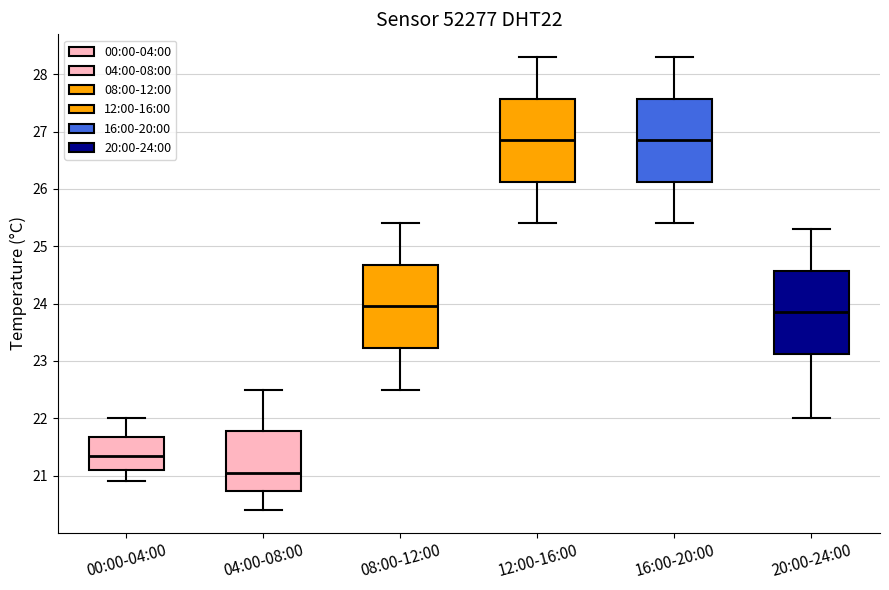

Where is the lower edge of the box for 08:00-12:00 on the y-axis? The values are not printed on the chart, so give them approximately, as read against the axis.

23.2